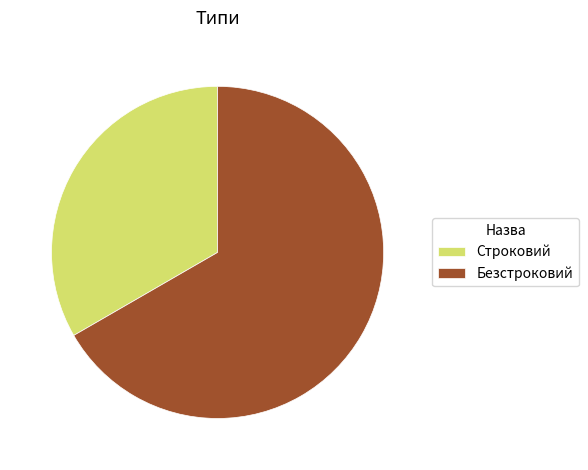

Is it true that Безстроковий is 60% of the pie?

False